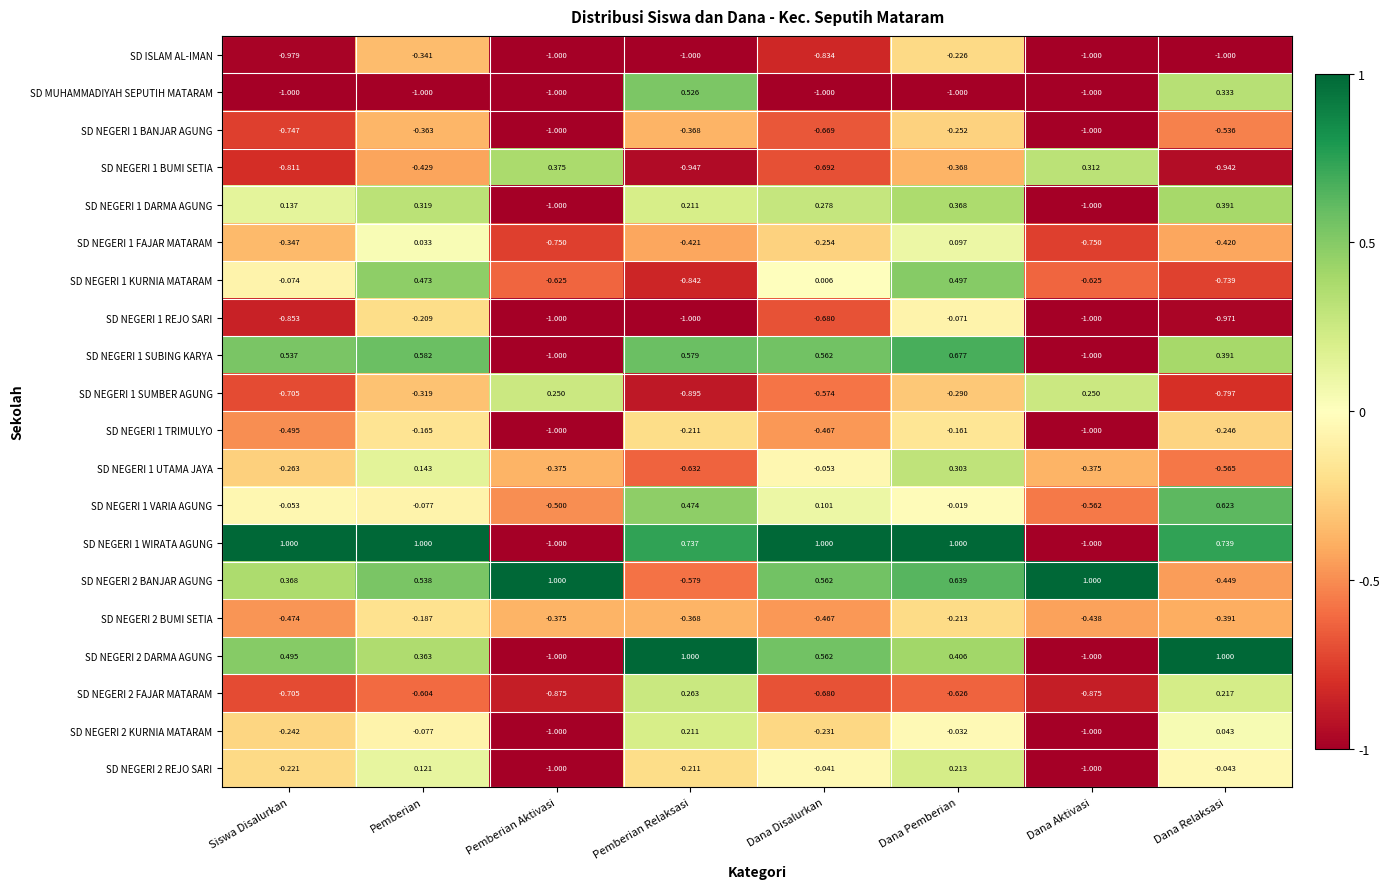

Where is SD MUHAMMADIYAH SEPUTIH MATARAM nearest to the value 0?

Dana Relaksasi